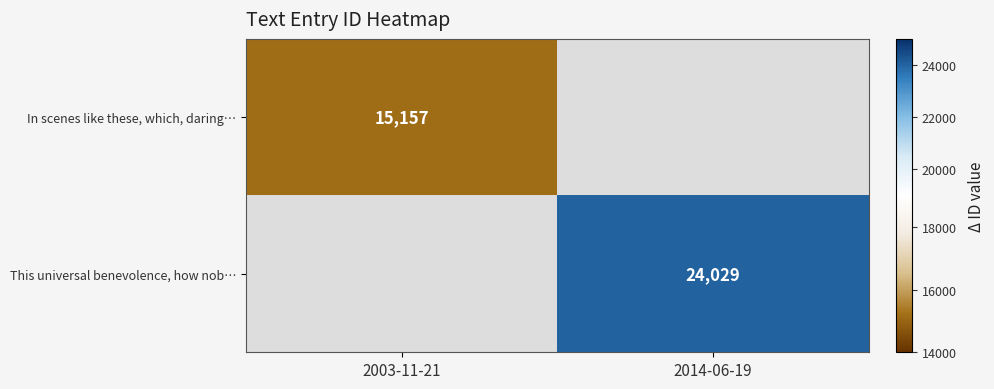

The This universal benevolence, how nob… series shows 32666 at 2014-06-19. True or false?

False